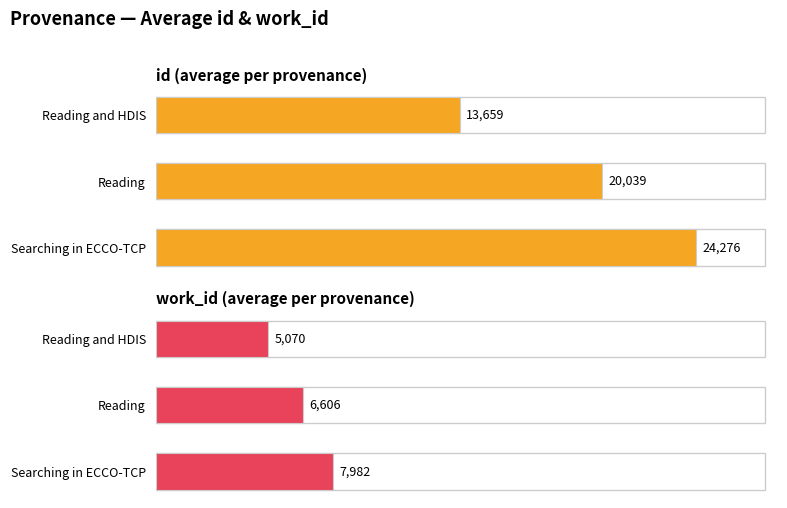

Are the bars grouped side by side (vs. stacked)?

Yes